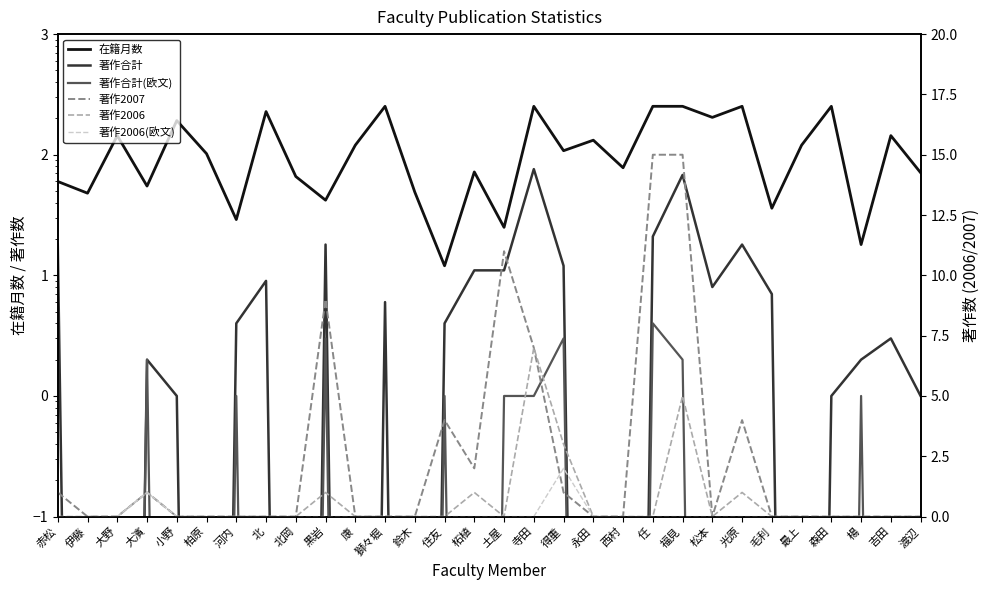

What is the maximum value for 著作合計?

76.0